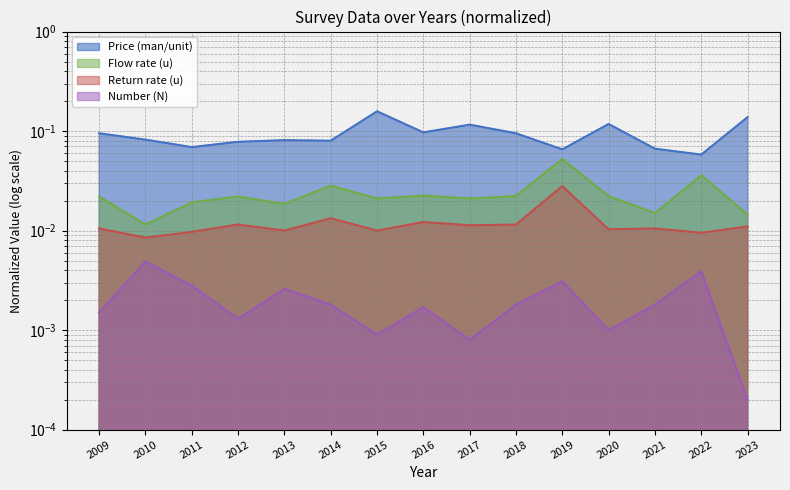

The value of Return rate (u) at 2019 is 0.0. True or false?

False